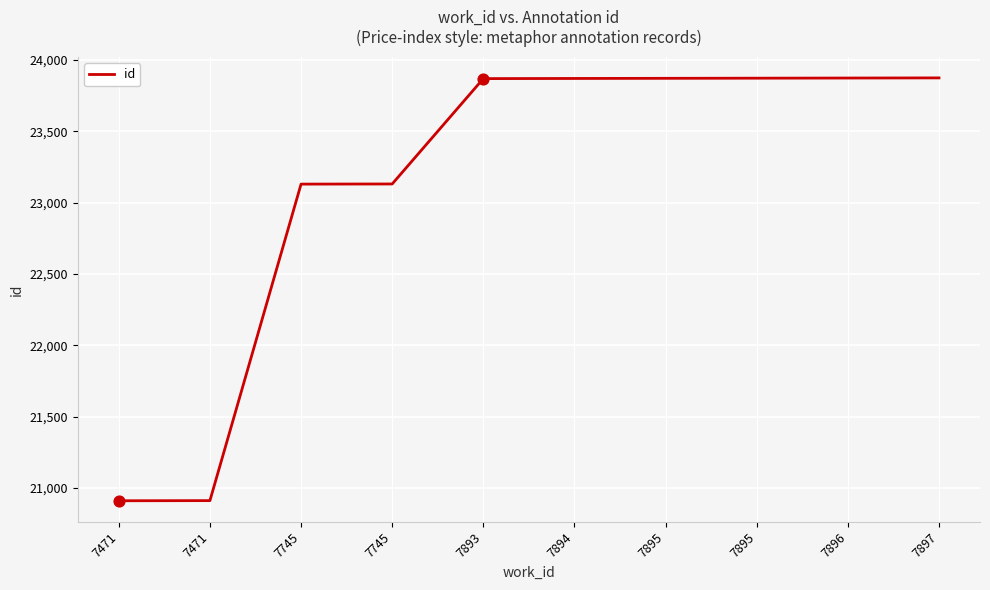

Between 7897 and 7471, which is larger?

7897